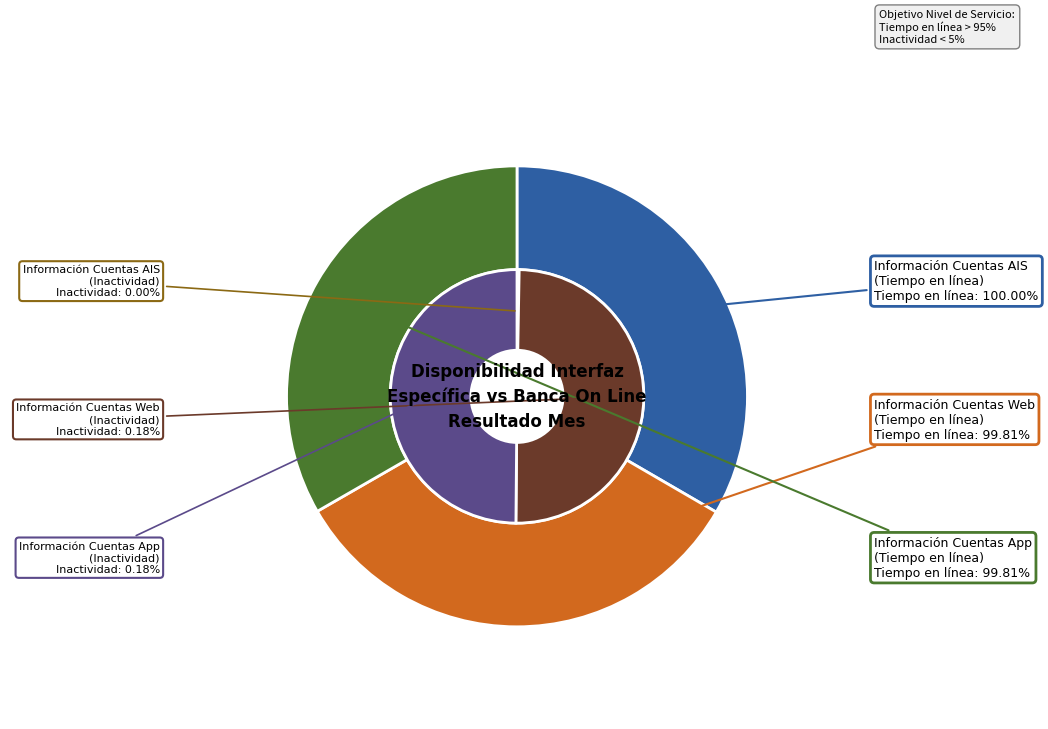

To the nearest percent, what is the average slice percentage?

33%